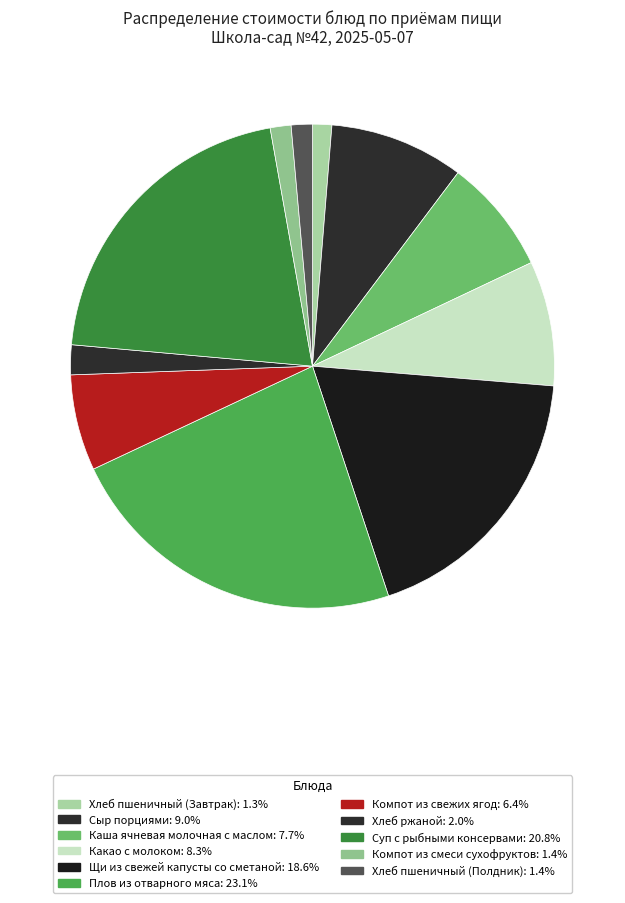

The Хлеб ржаной slice represents 1% of the pie. True or false?

False